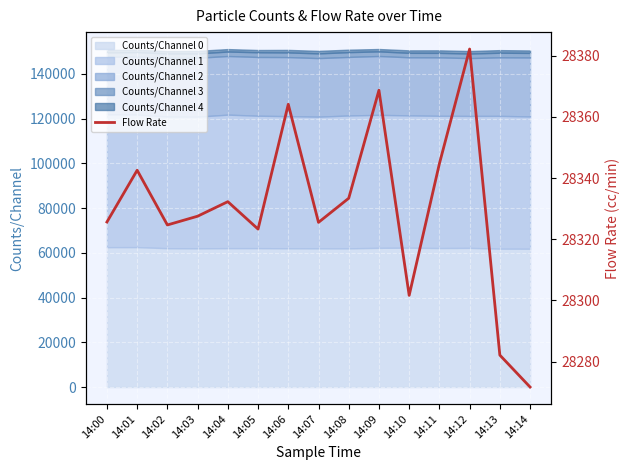

Which has a higher value, 14:00 or 14:03?

14:03